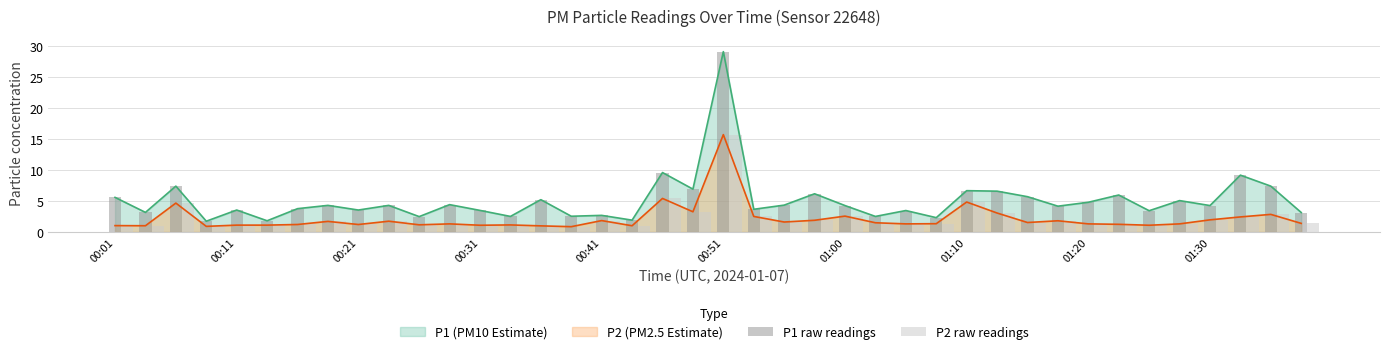

True or false: P2 (PM2.5 Estimate) and P1 (PM10 Estimate) cross at least once.

False